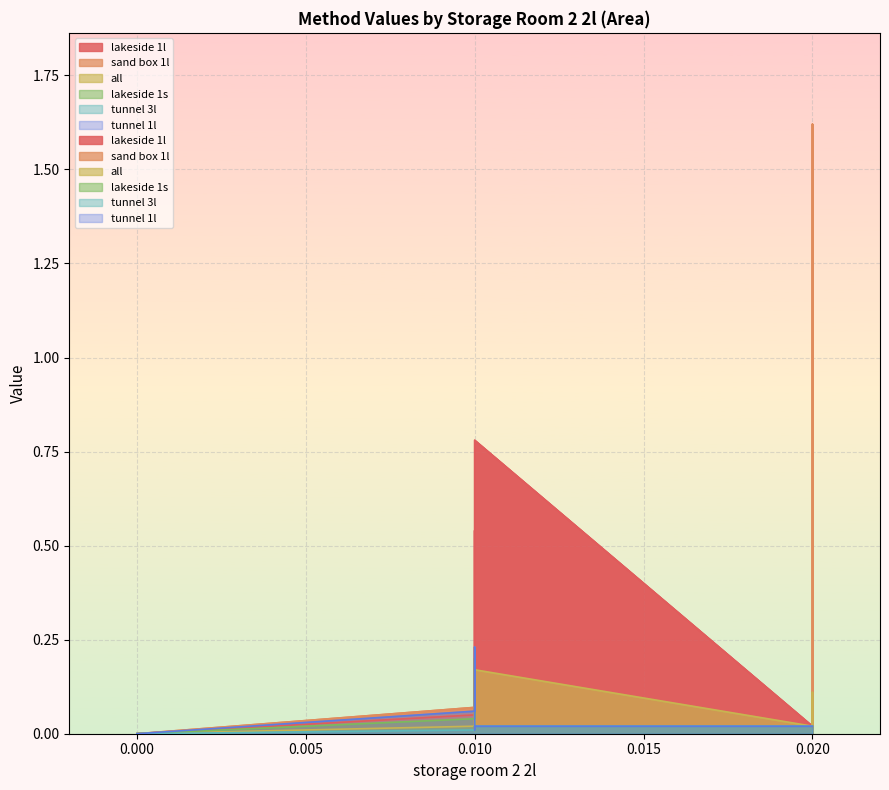

The sand box 1l series shows -0.6 at 0.000. True or false?

False